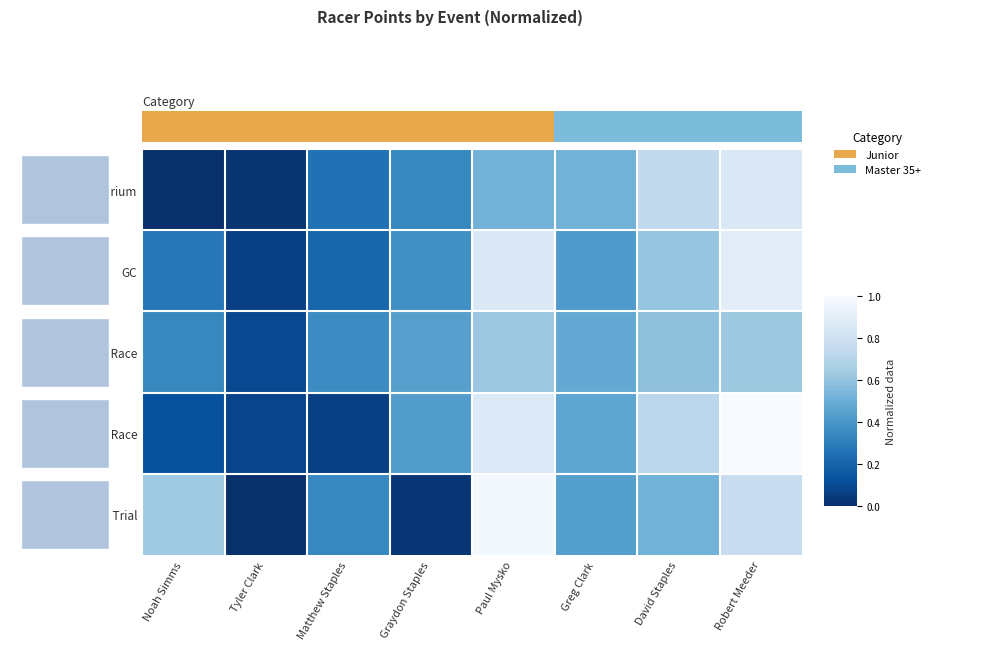

What is the difference between the second highest and second lowest values in the Circuit Race series?

0.8